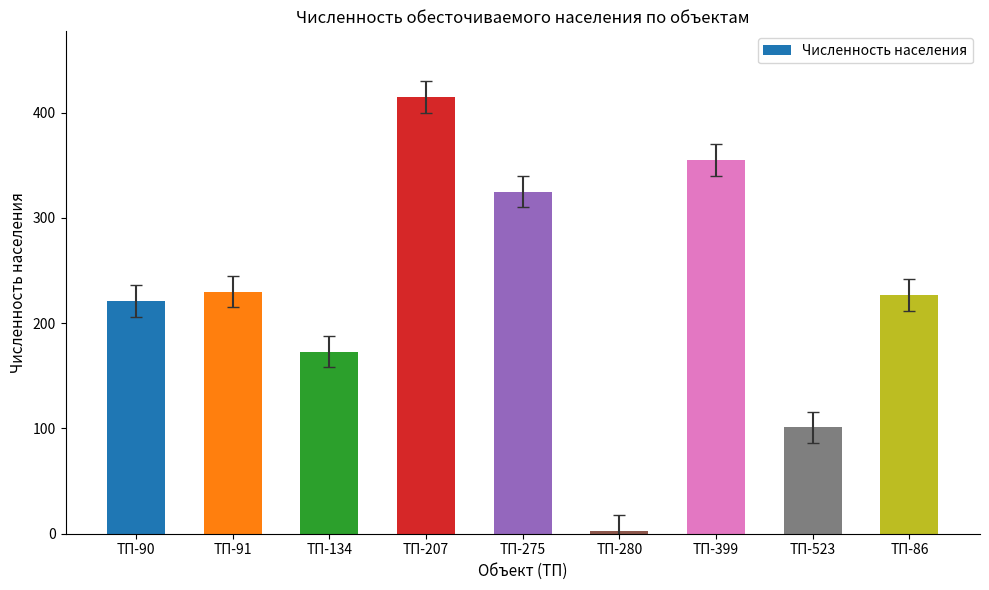

At which category does the chart reach its minimum across all series?

ТП-280